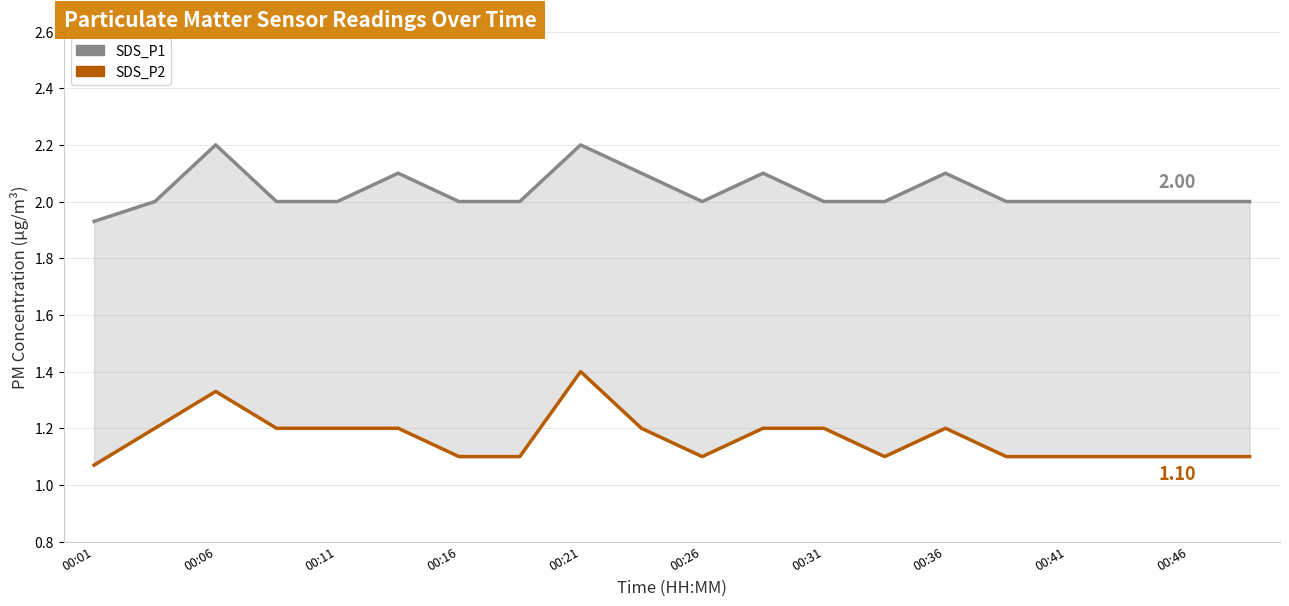

What is the total value across all series at 00:26?

3.1